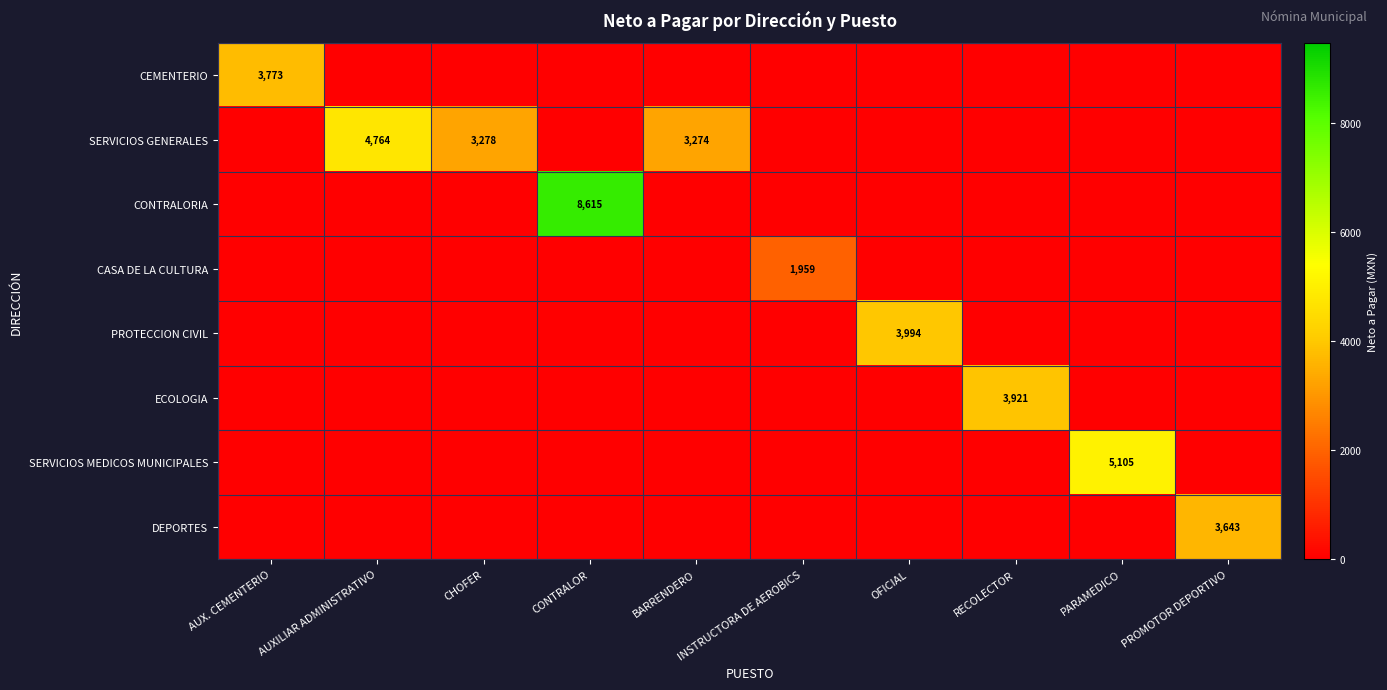

At which label does CONTRALORIA reach its peak?

CONTRALOR